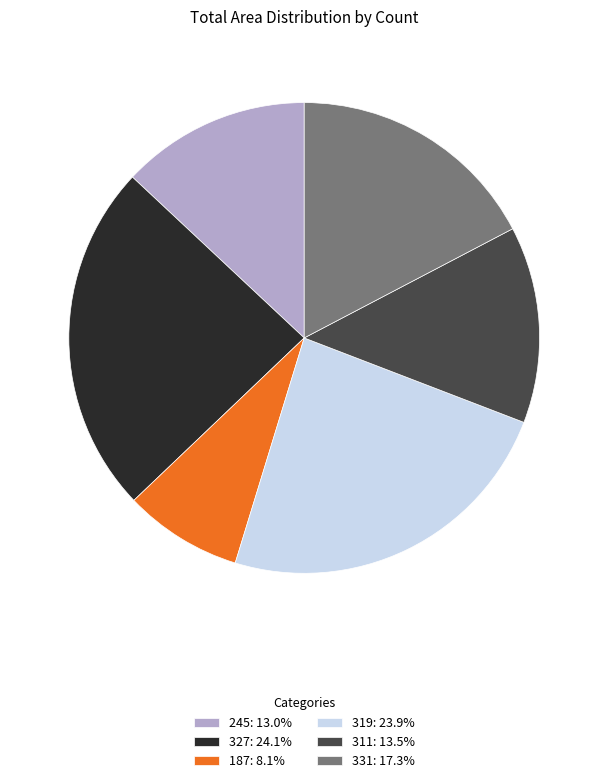

Does 331: 17.3% represent more than half of the total?

No